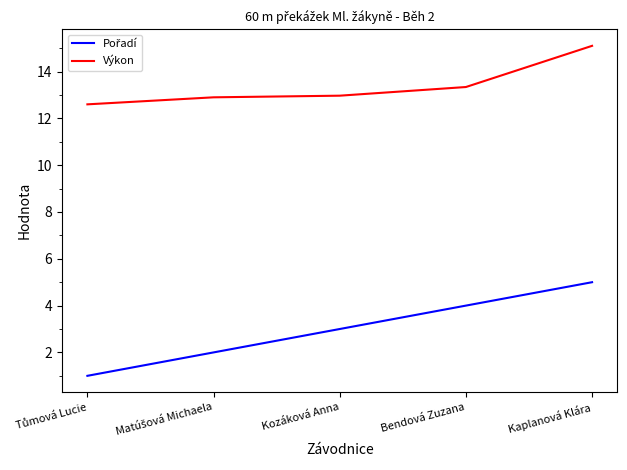

Which series has the largest total across all categories?

Výkon